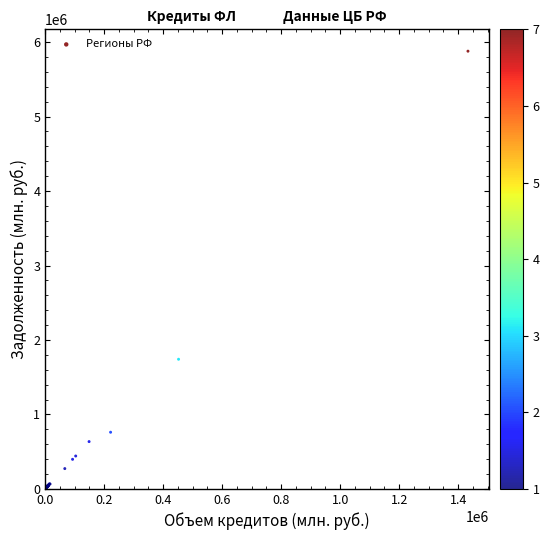

What Y value in the scatter plot is closest to 2944881?

1740854